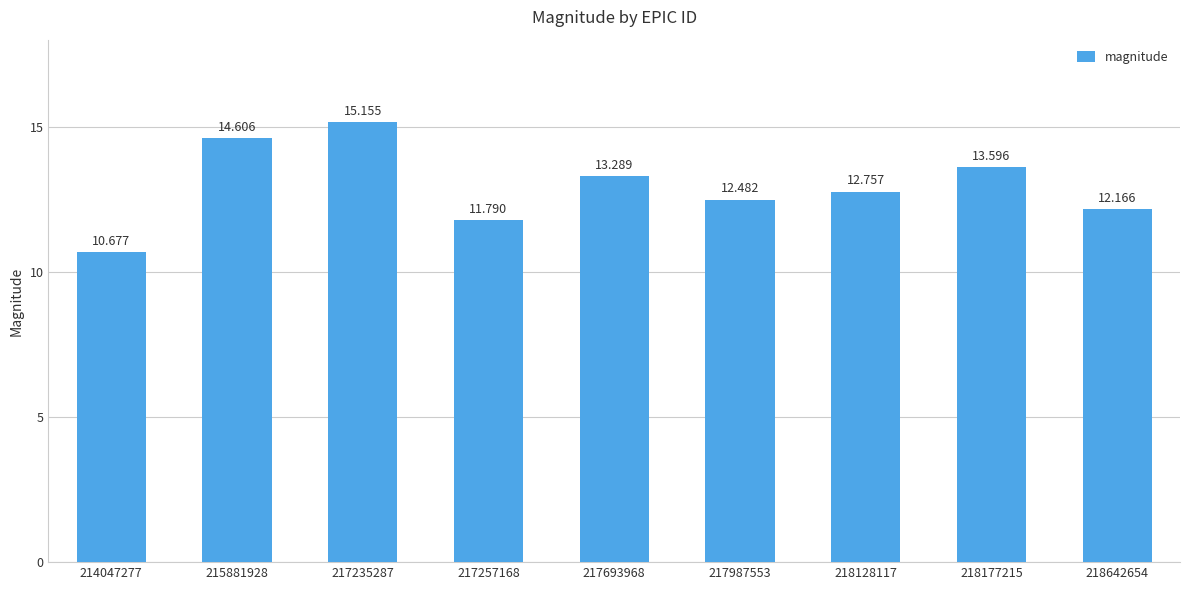

Count the number of values greater than 12.

7